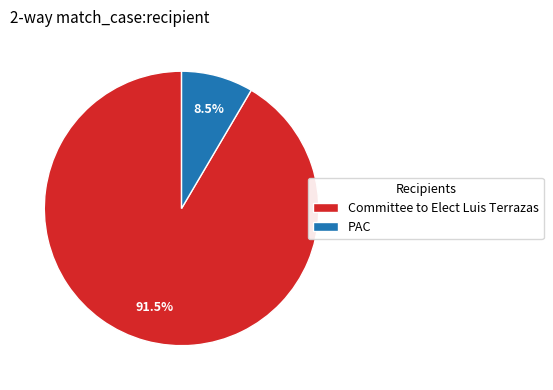

How much of the chart is everything except PAC?

91.5%